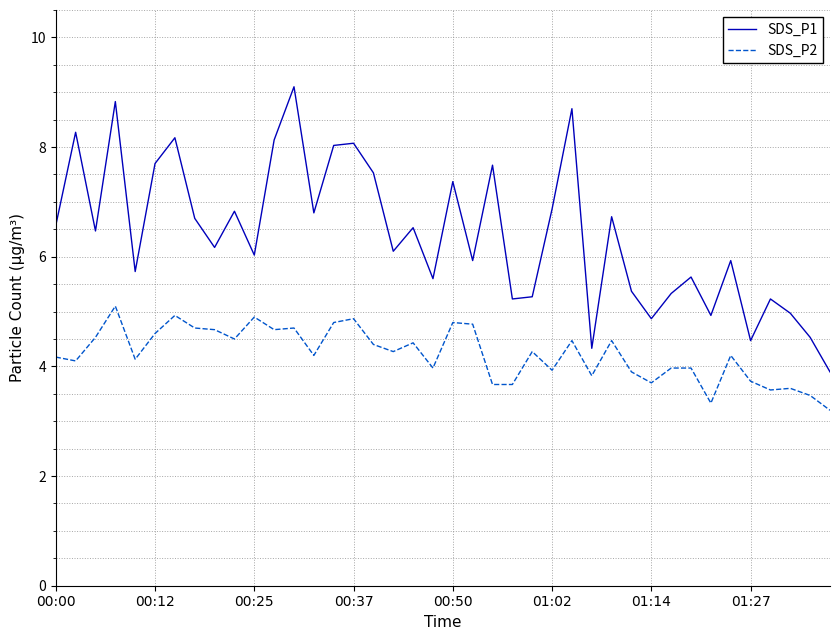

What is the lowest value of the SDS_P1 series?

3.9